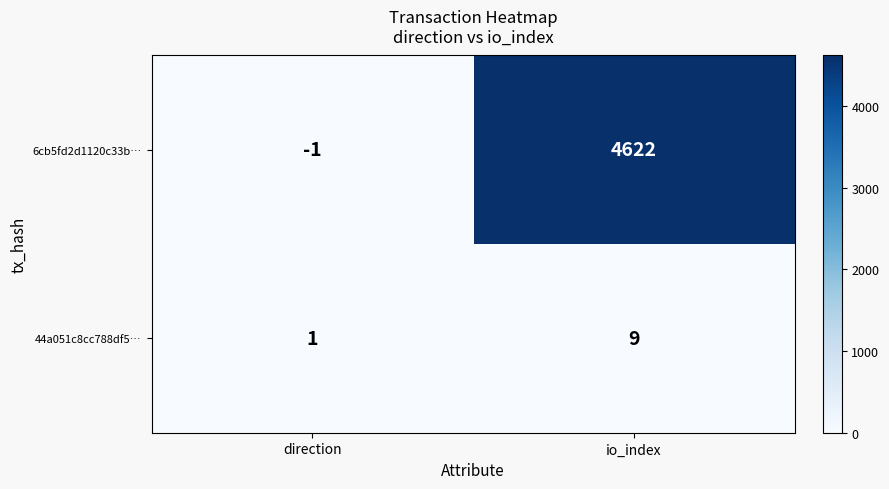

Which series has the largest total across all categories?

6cb5fd2d1120c33b…